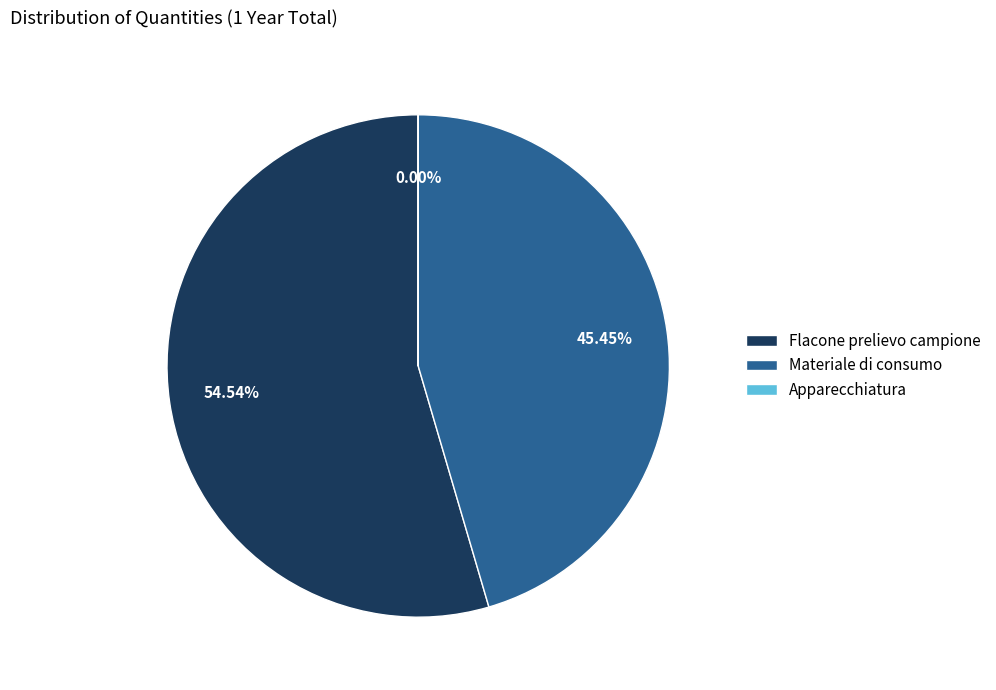

Does Materiale di consumo account for over 50% of the chart?

No